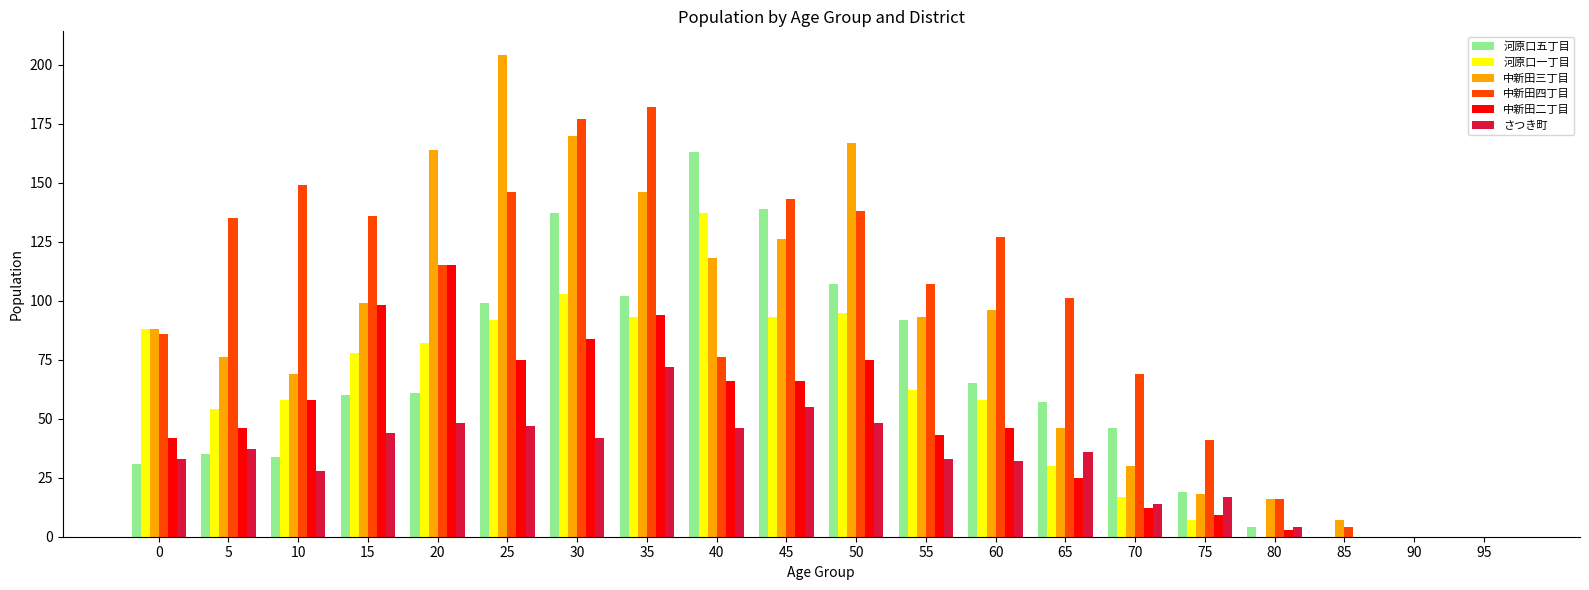

What is the sum of all 中新田四丁目 values?

1948